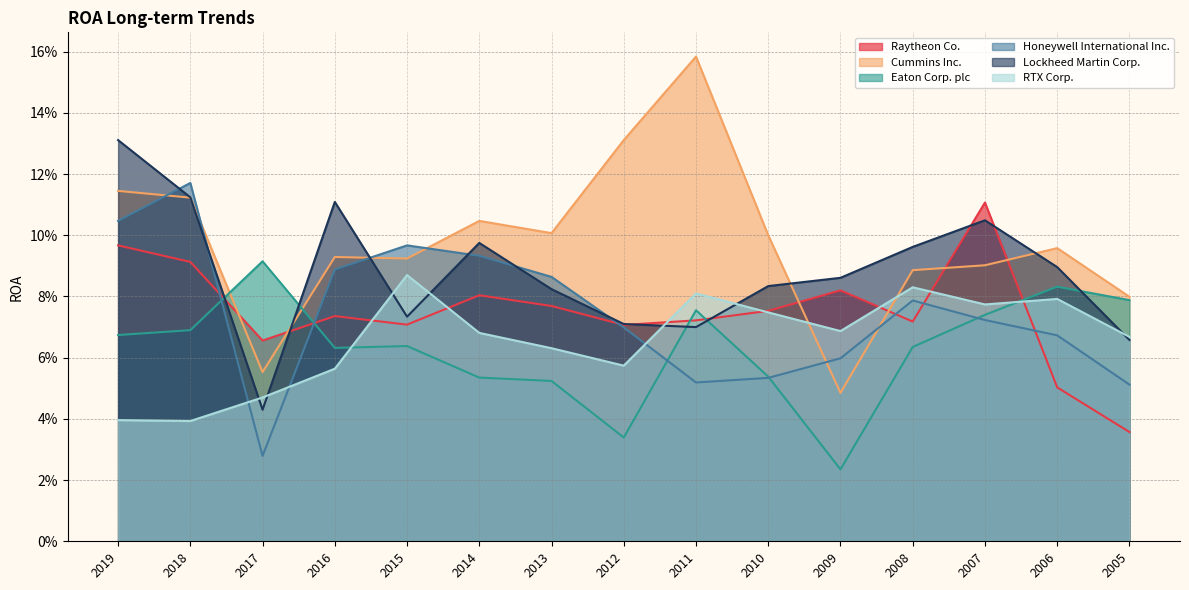

What are all the series names shown in the legend?

Raytheon Co., Cummins Inc., Eaton Corp. plc, Honeywell International Inc., Lockheed Martin Corp., RTX Corp.